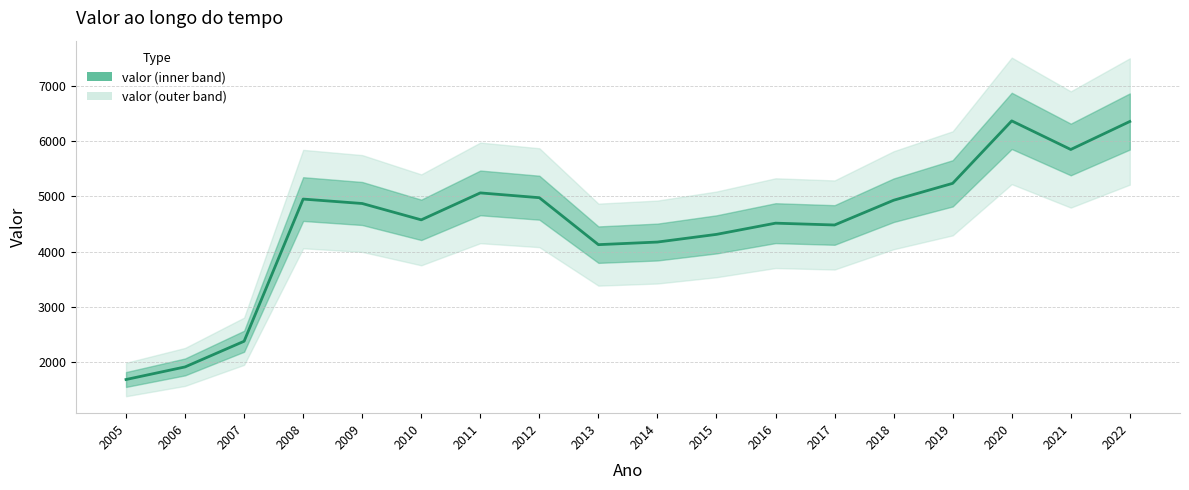

How many distinct data groups are displayed?

1